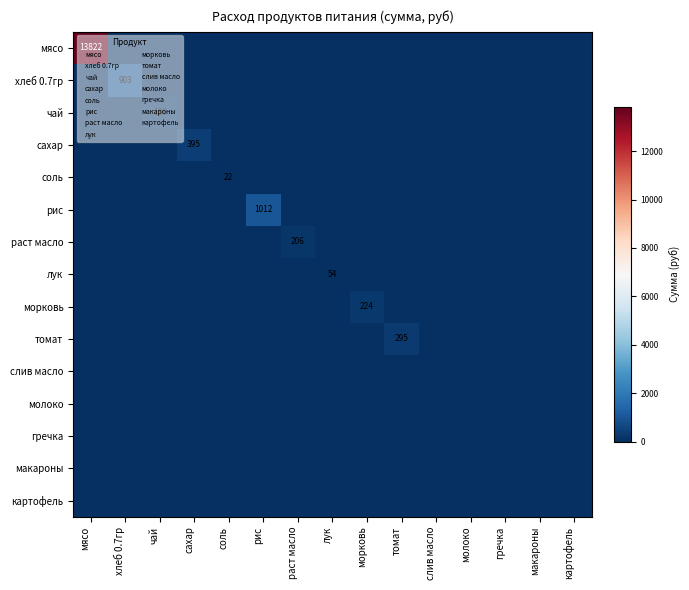

List the series in order of their peak value, highest first.

мясо, рис, хлеб 0.7гр, сахар, томат, морковь, раст масло, чай, лук, соль, слив масло, молоко, гречка, макароны, картофель